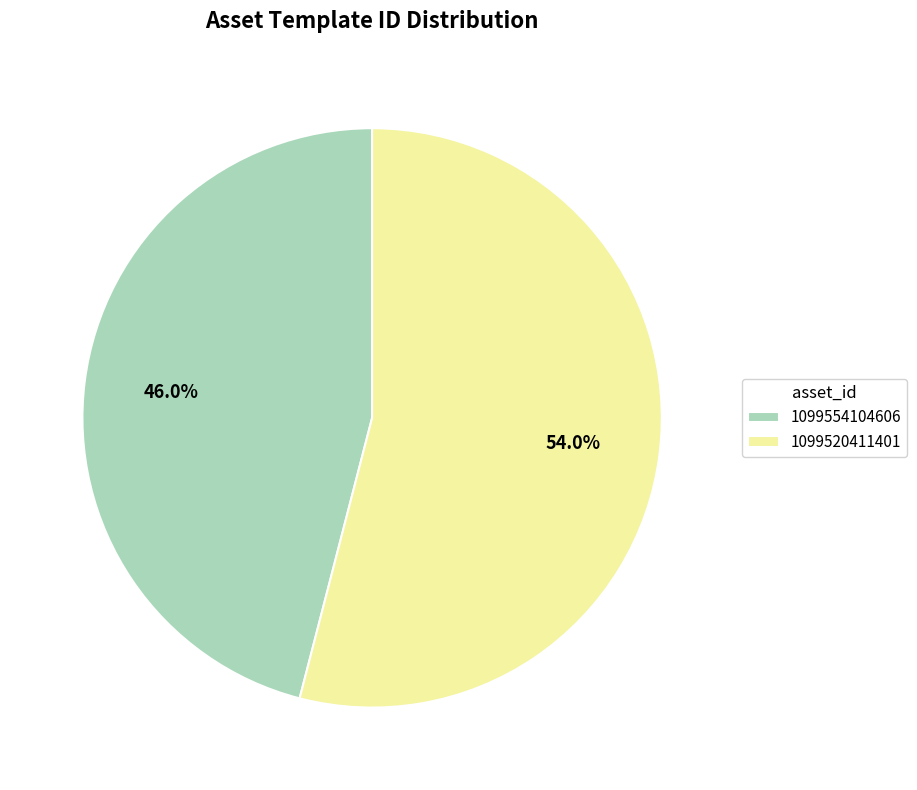

Rank the categories by value from lowest to highest.

1099554104606, 1099520411401